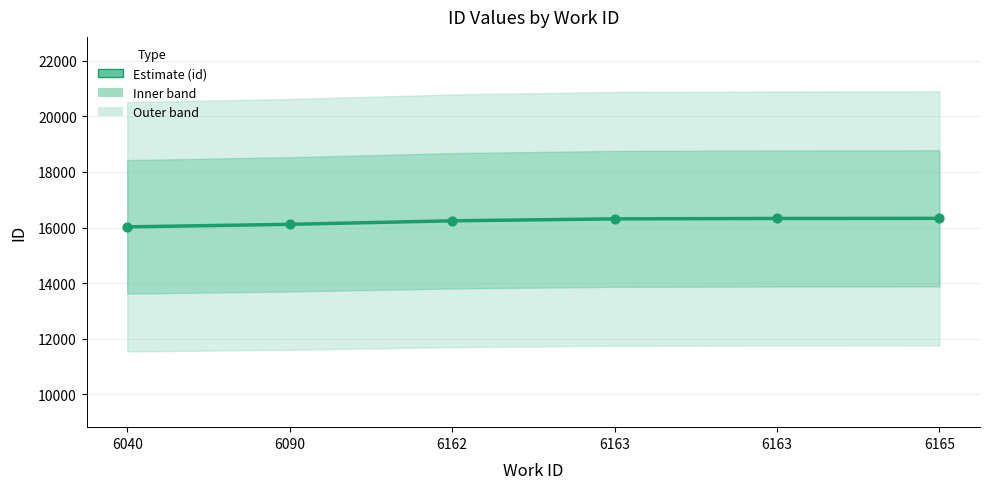

Approximately how many times larger is the value at 6165 compared to 6162?

1.0